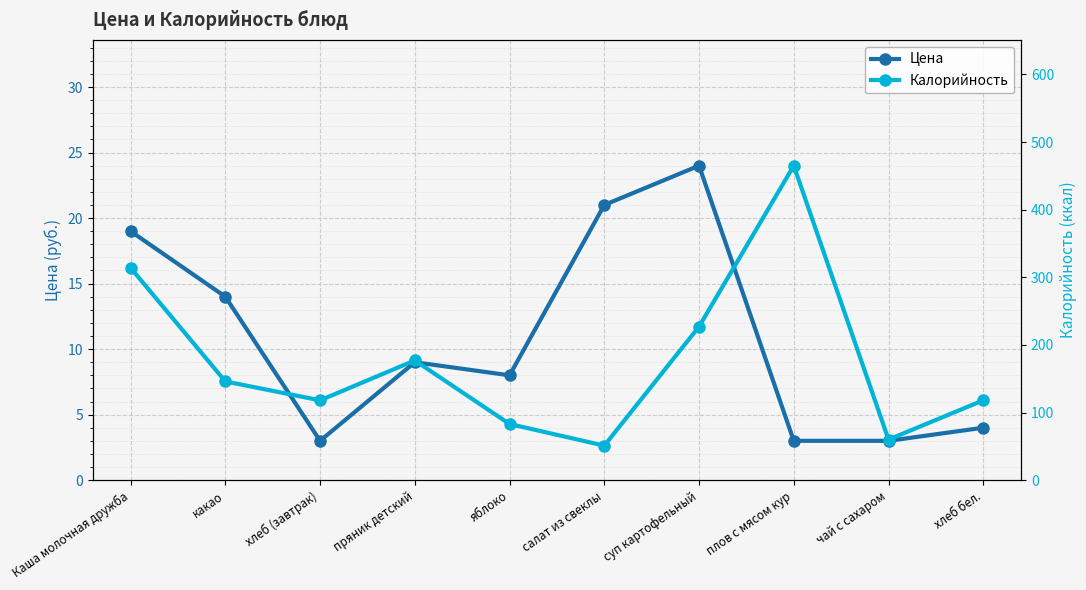

Is this an area chart (filled region under the line)?

No